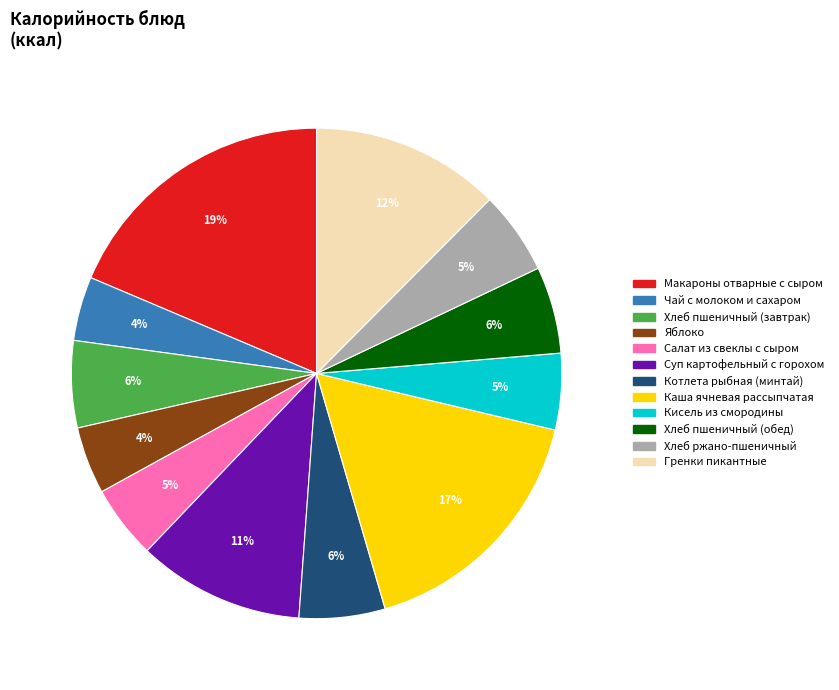

How many segments does this pie chart have?

12